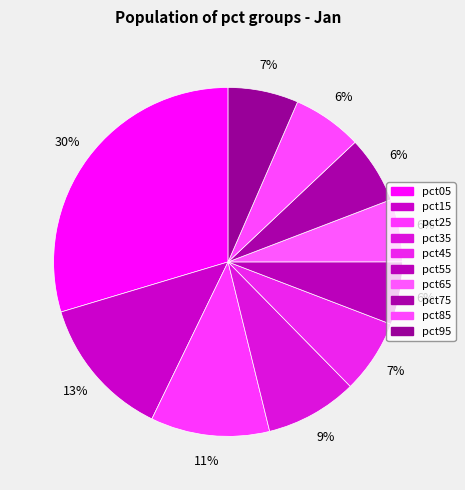

How many slices are in this pie chart?

10